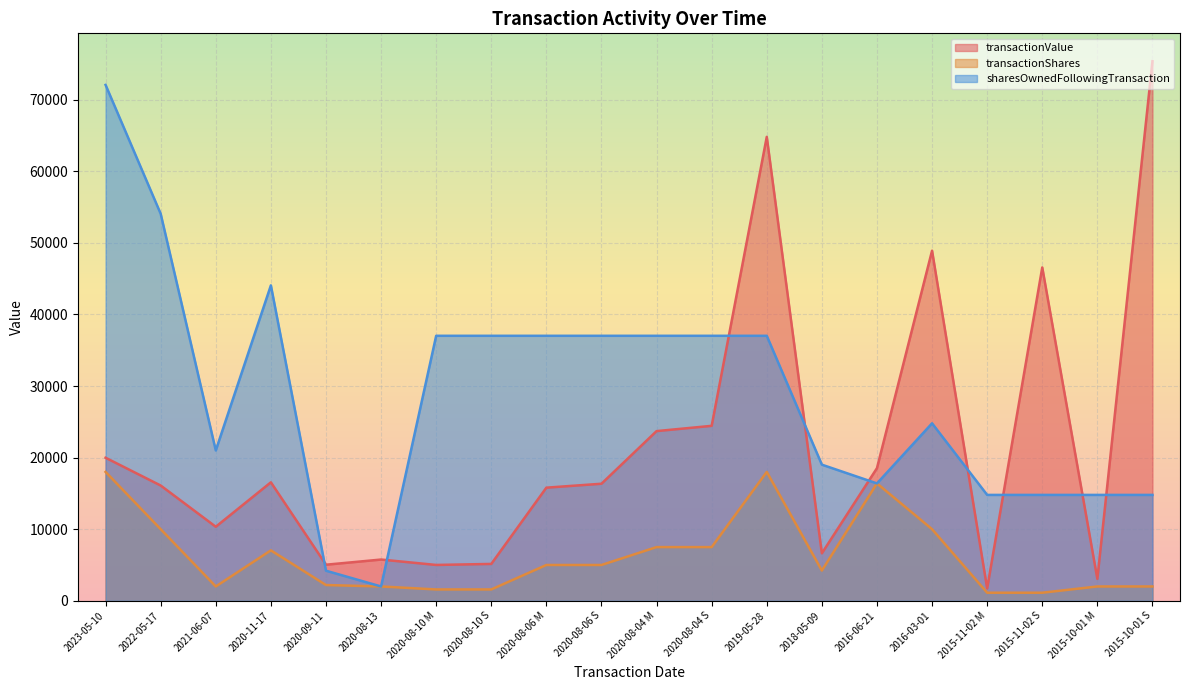

At which label does transactionValue first exceed 16349?

2023-05-10